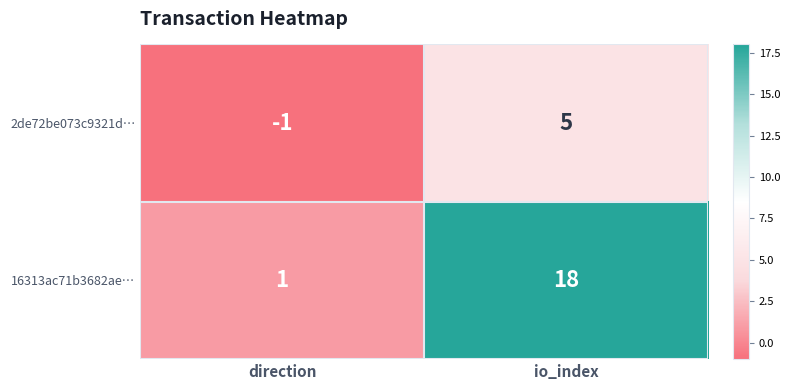

Reading right to left, transcribe all the data shown in this chart.

2de72be073c9321d…: 5	-1
16313ac71b3682ae…: 18	1